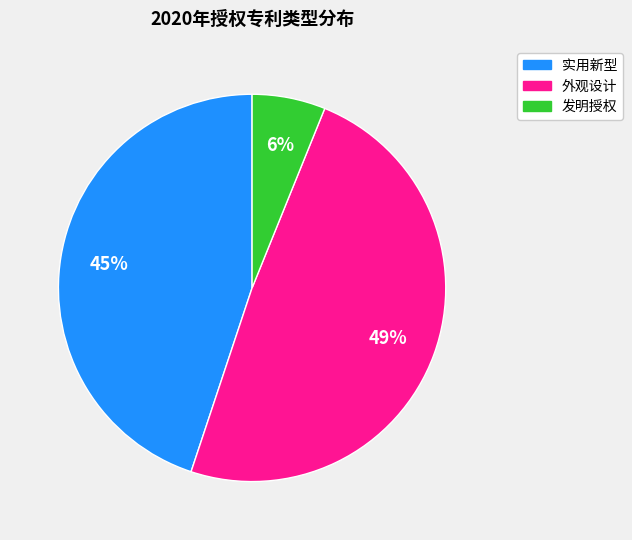

Which has a higher value, 发明授权 or 外观设计?

外观设计